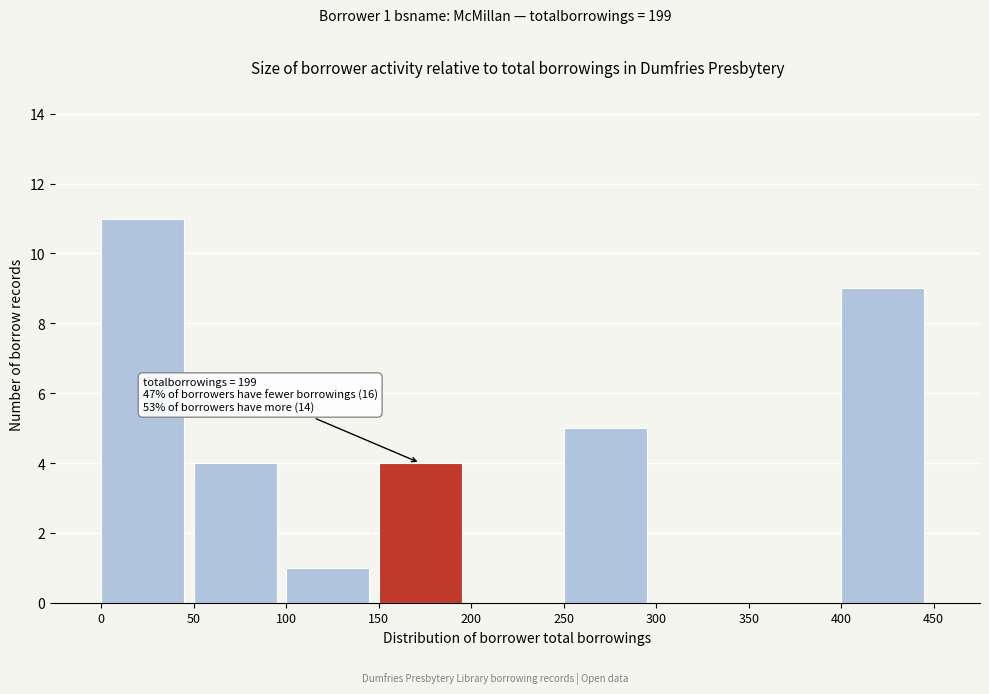

Which range on the x-axis has the tallest bar?

0 to 50